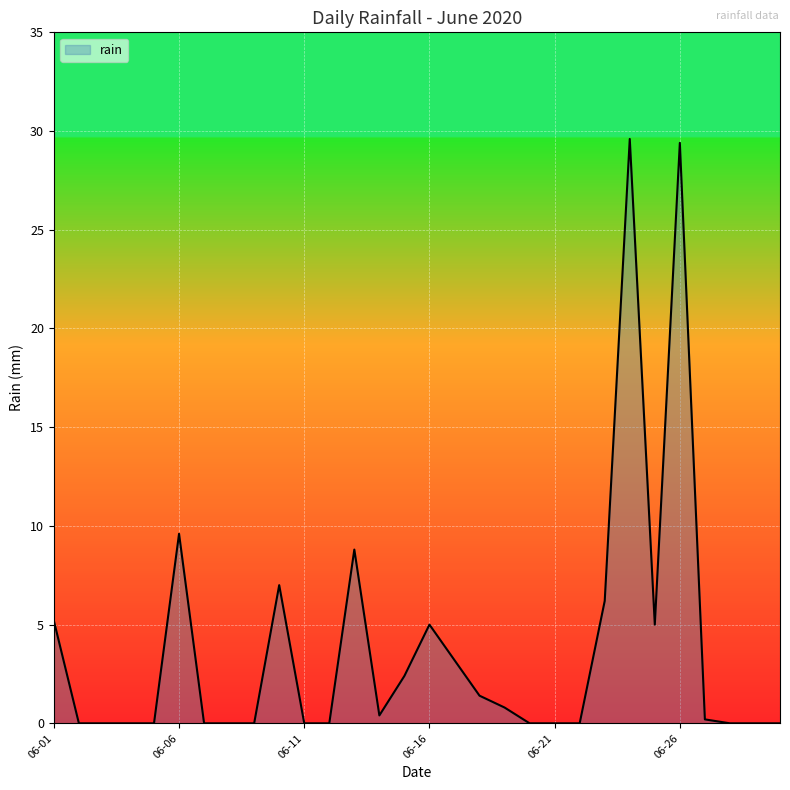

What is the greatest value displayed?

29.6